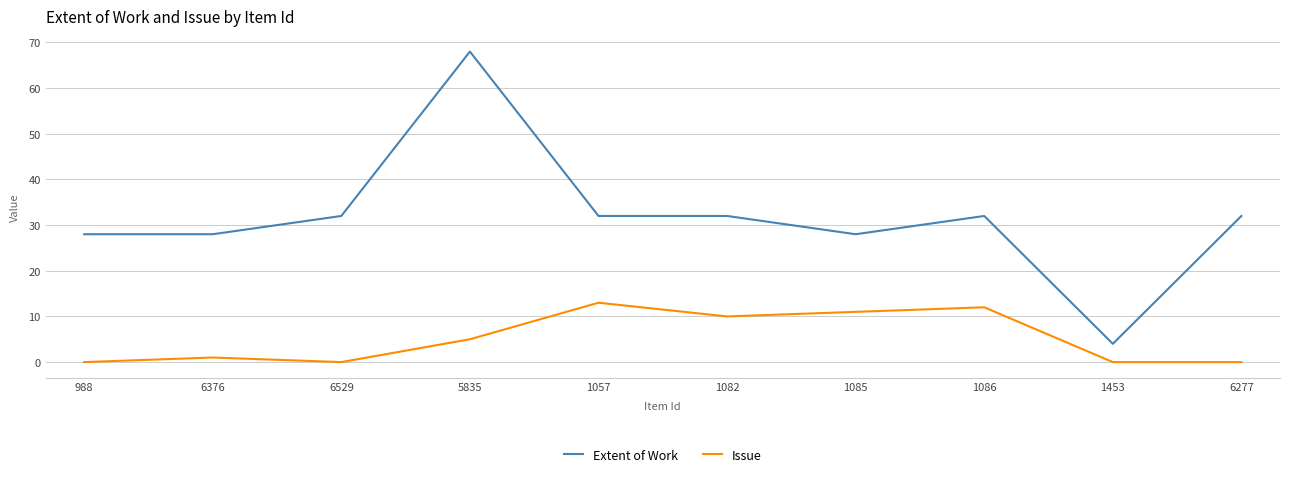

What is the difference between the second highest and minimum values in the Issue series?

12